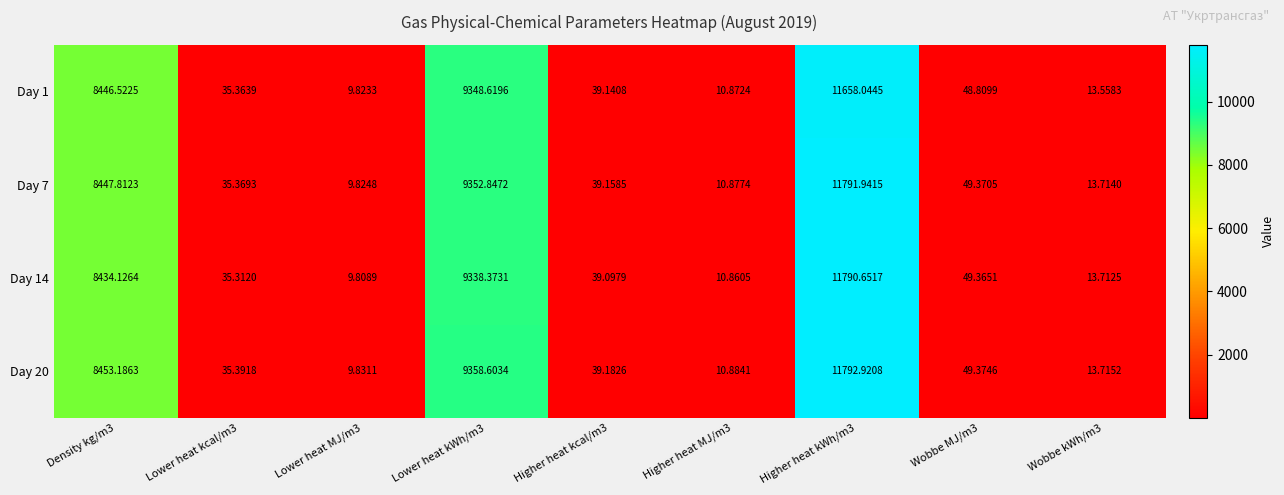

How many data points in Day 20 are less than 39?

4